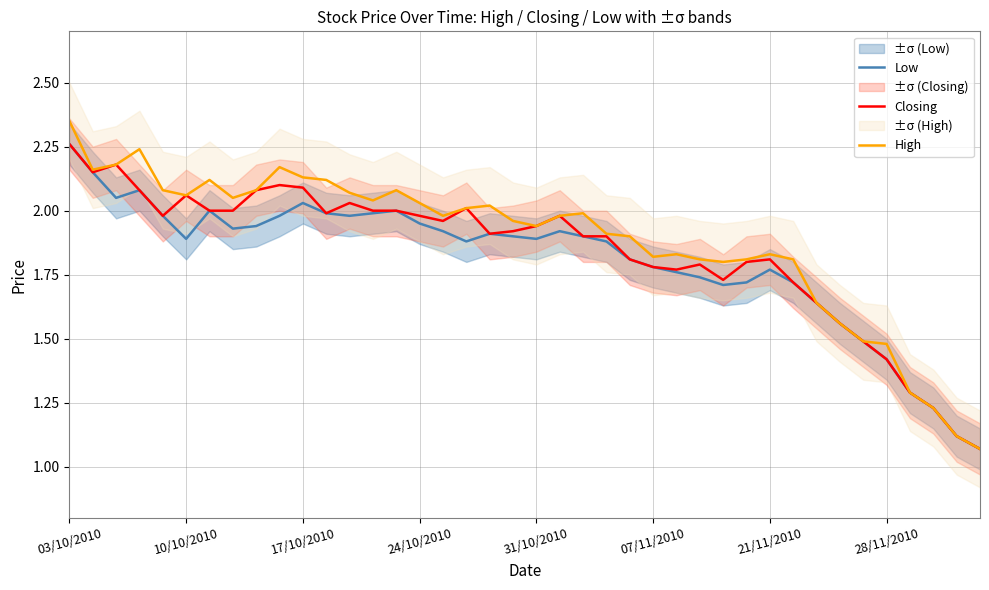

What is the difference between the maximum and second lowest values in the High series?

1.2